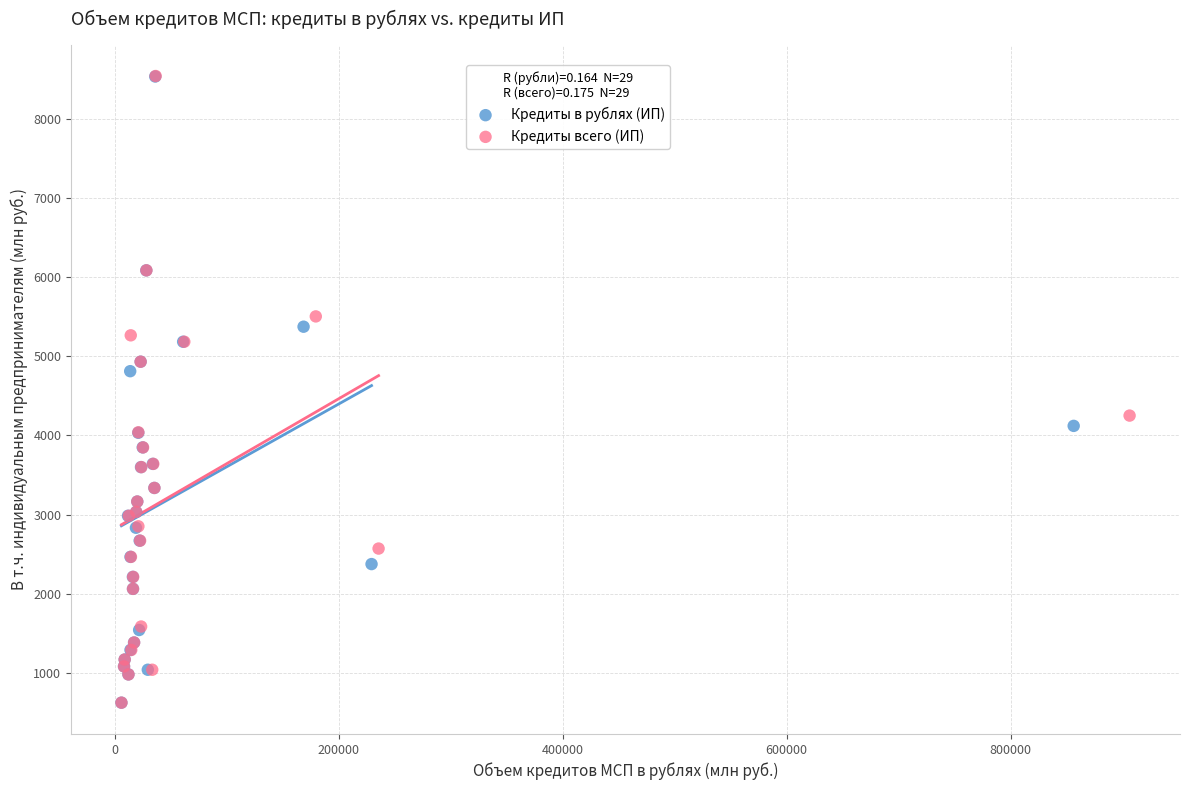

Which series has the largest Y range (max minus min)?

Кредиты всего (ИП)